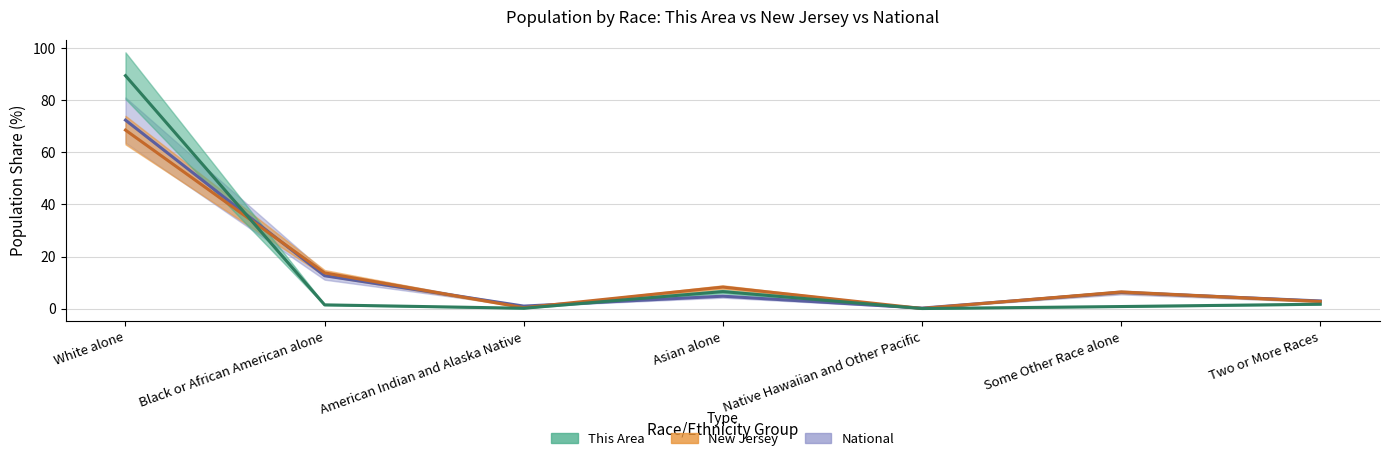

What is the spread (max minus min) of values at Black or African American alone?

12.3